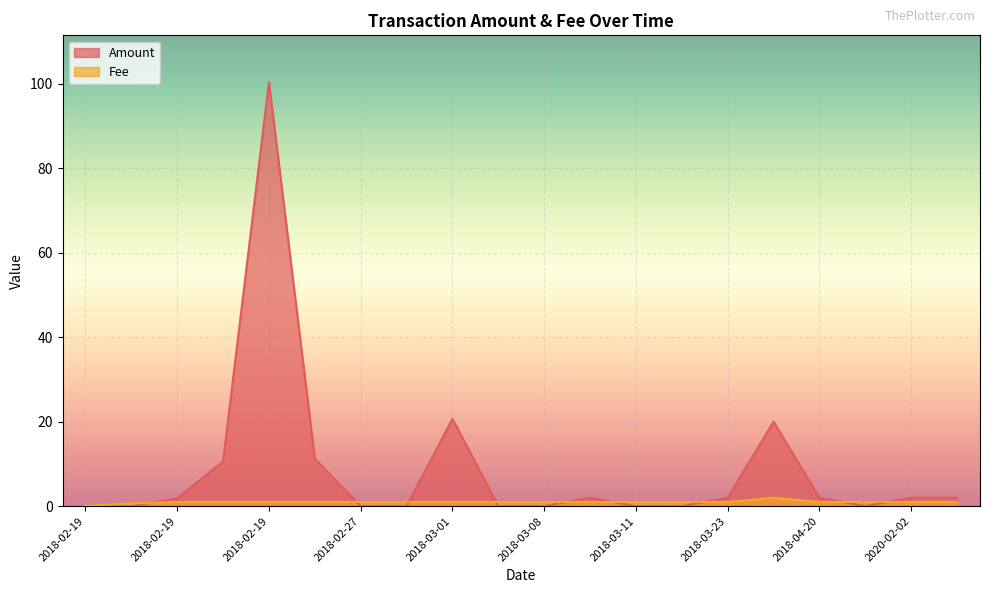

At which category is the sum across all series the highest?

2018-02-19